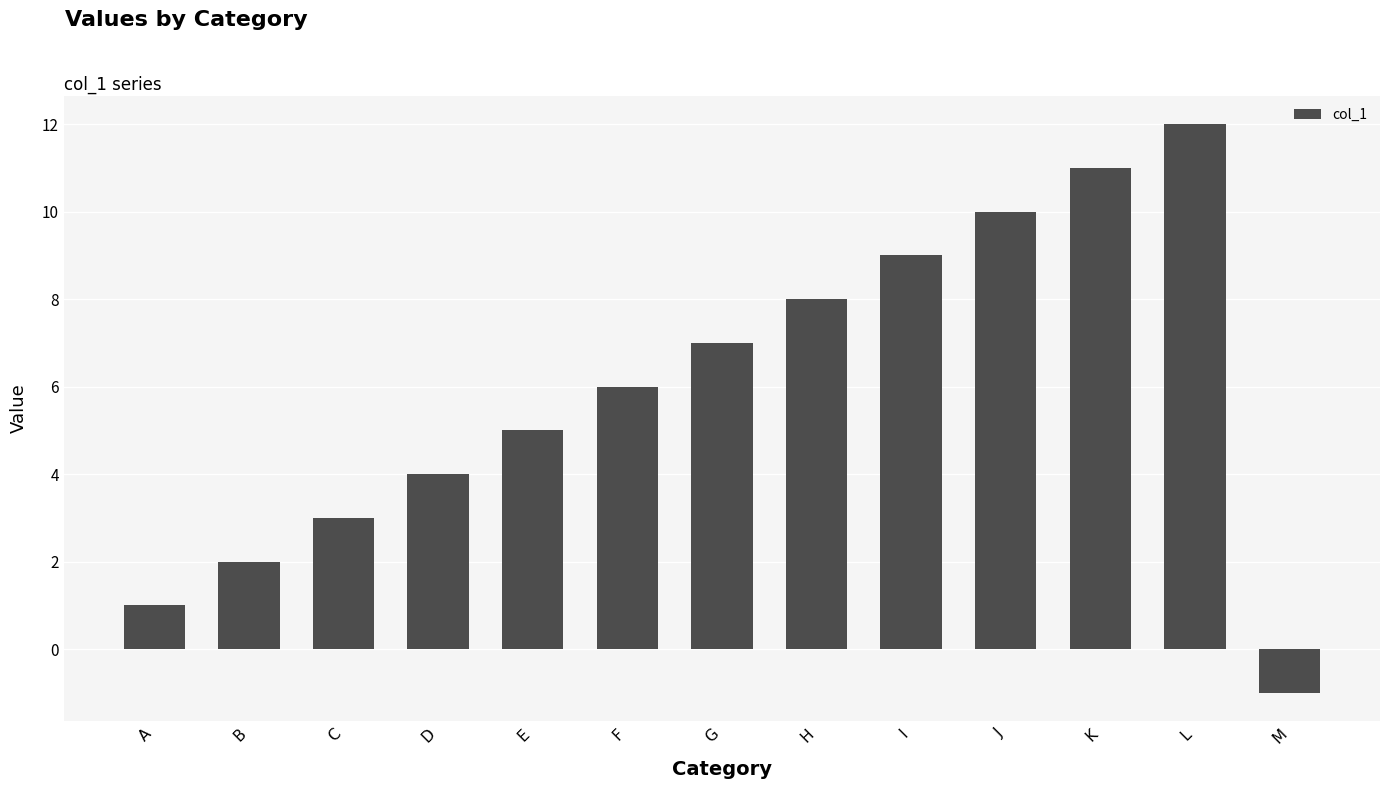

What is the sum of all values?

77